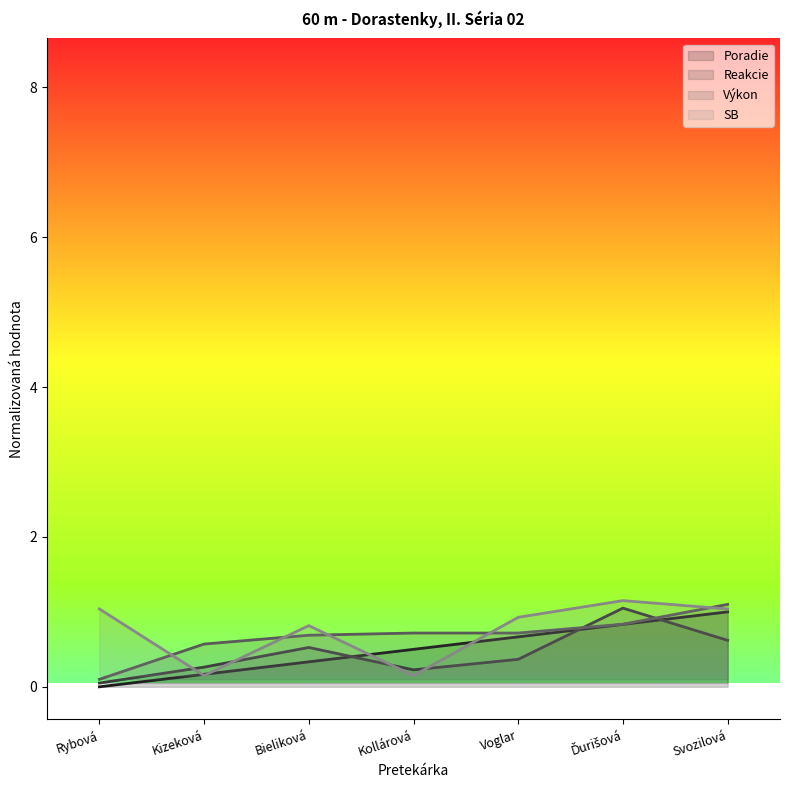

Reading left to right, list all the values displayed in this chart.

Poradie: Rybová=0.0	Kizeková=0.2	Bieliková=0.3	Kollárová=0.5	Voglar=0.7	Ďurišová=0.8	Svozilová=1.0
Reakcie: Rybová=0.1	Kizeková=0.3	Bieliková=0.5	Kollárová=0.2	Voglar=0.4	Ďurišová=1.1	Svozilová=0.6
Výkon: Rybová=0.1	Kizeková=0.6	Bieliková=0.7	Kollárová=0.7	Voglar=0.7	Ďurišová=0.8	Svozilová=1.1
SB: Rybová=1.0	Kizeková=0.2	Bieliková=0.8	Kollárová=0.2	Voglar=0.9	Ďurišová=1.1	Svozilová=1.0